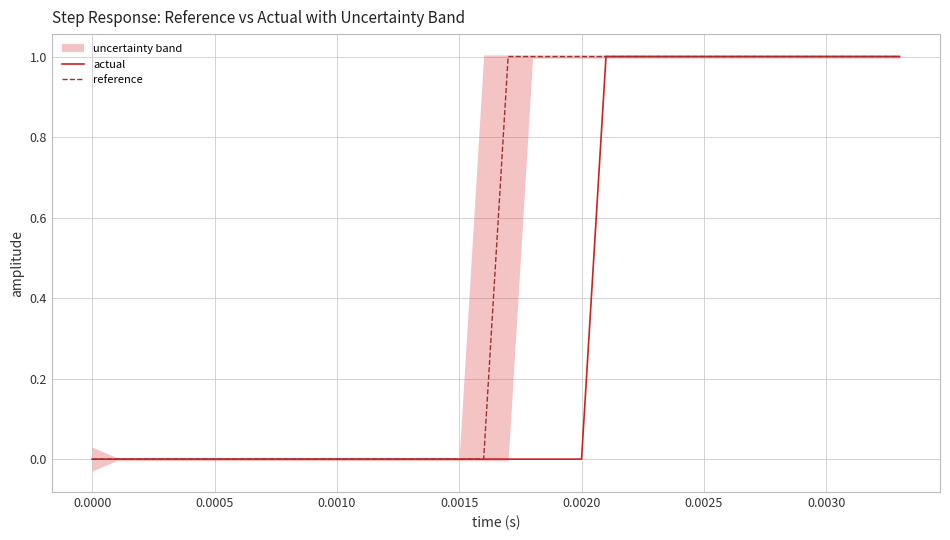

List the series in order of their peak value, lowest first.

actual, reference